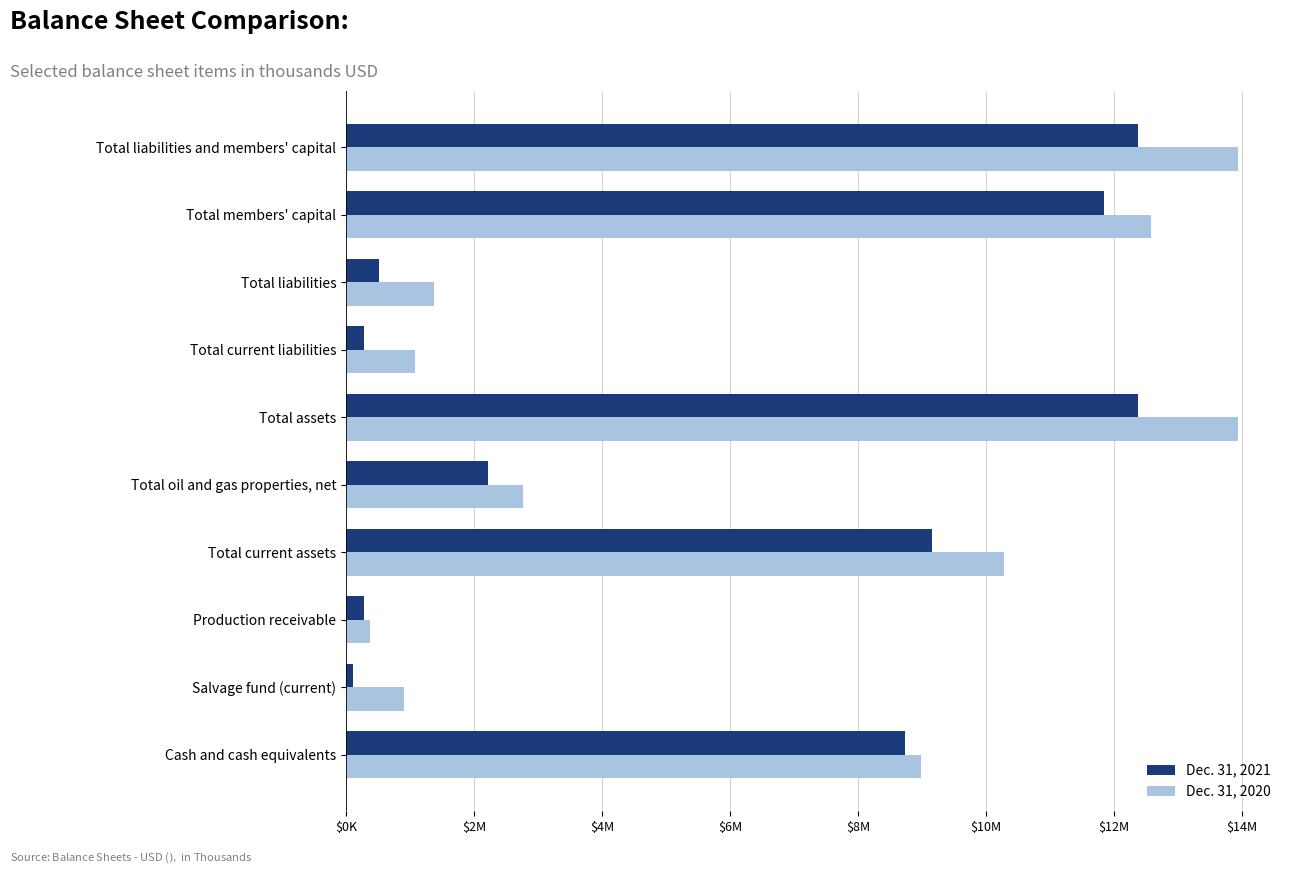

What are all the series names shown in the legend?

Dec. 31, 2021, Dec. 31, 2020